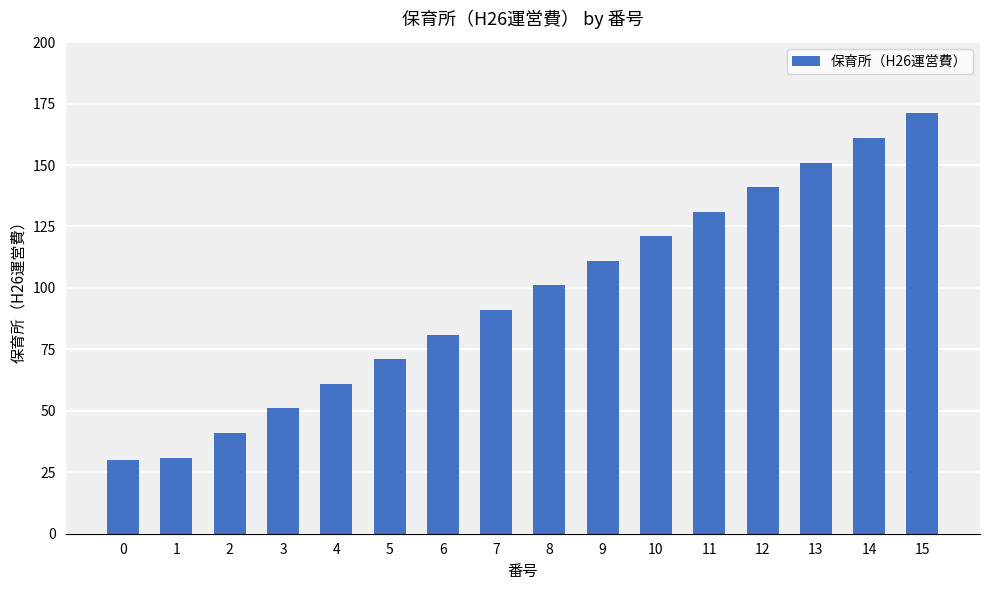

Which label corresponds to the largest value in the chart?

15